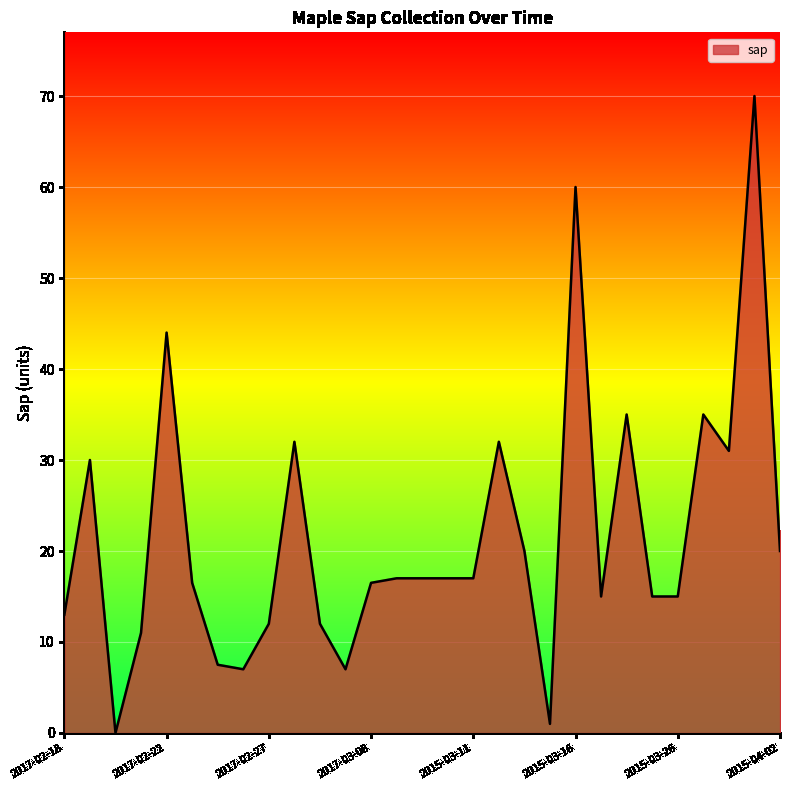

What is the greatest value displayed?

70.0